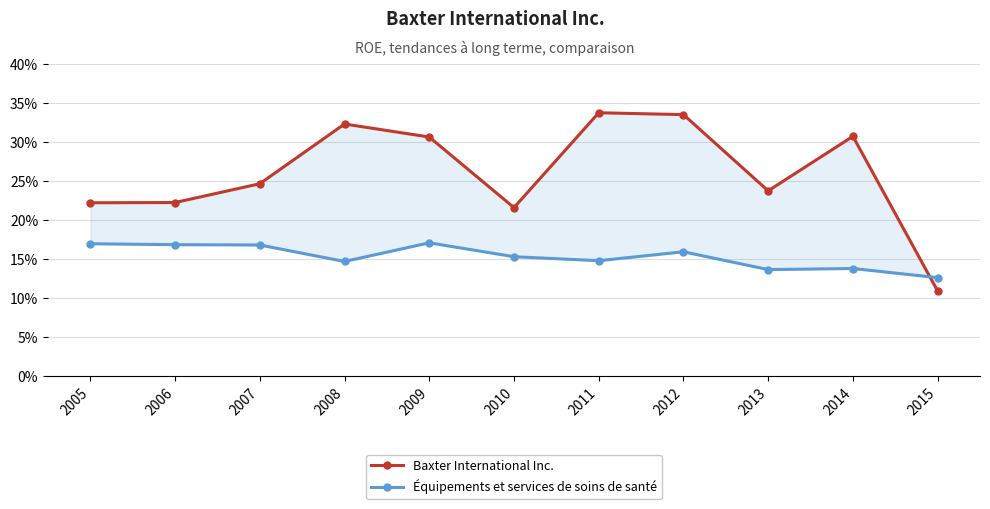

What is the average value of the Équipements et services de soins de santé series?

0.2